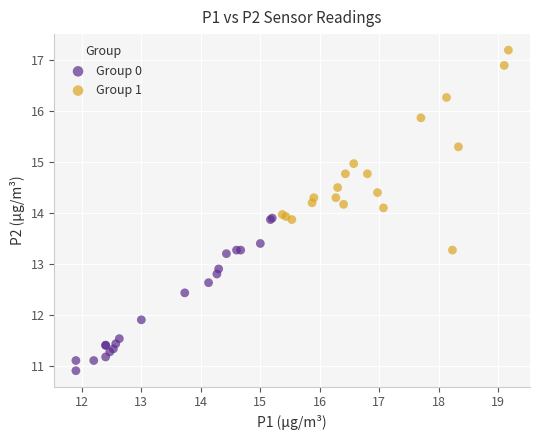

Which series contains the lowest Y value?

Group 0